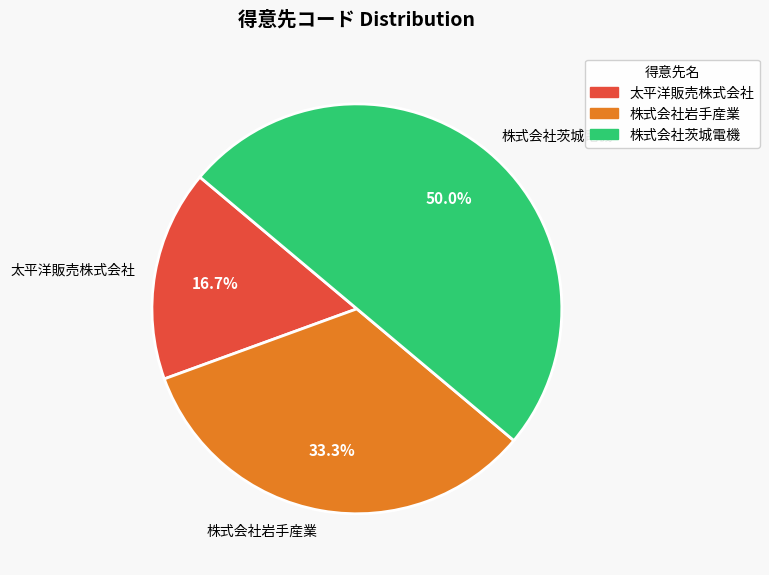

Which category has the biggest portion of the pie?

株式会社茨城電機